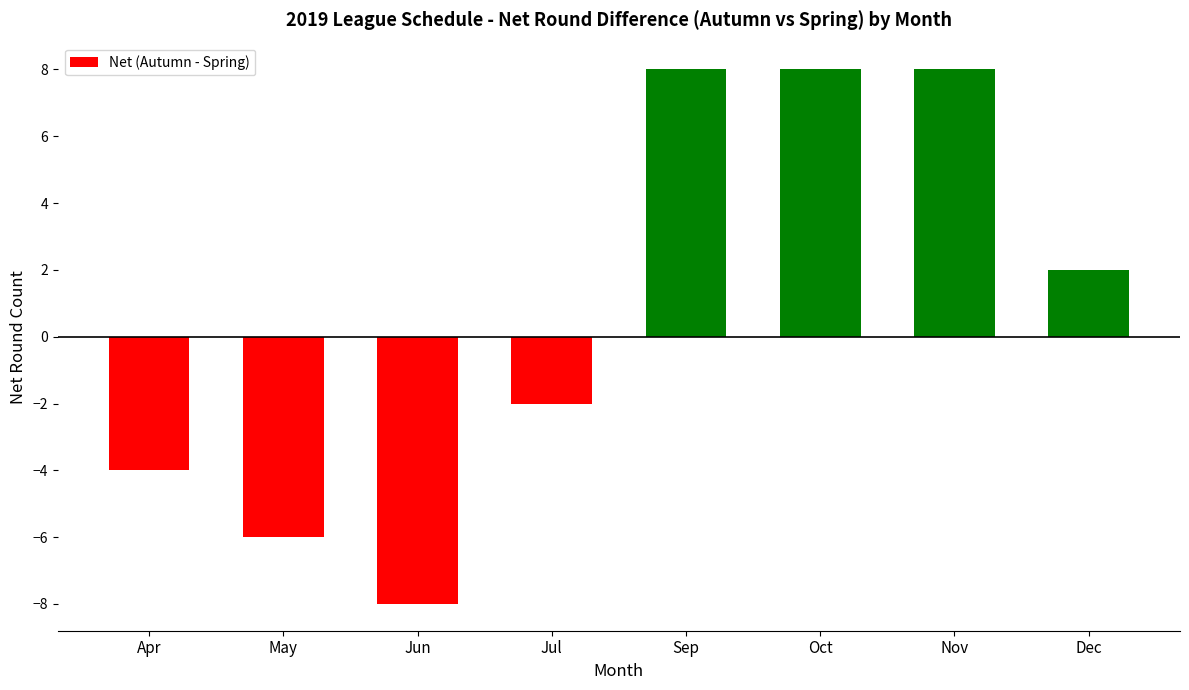

What is the label of the 4th bar from the right?

Sep